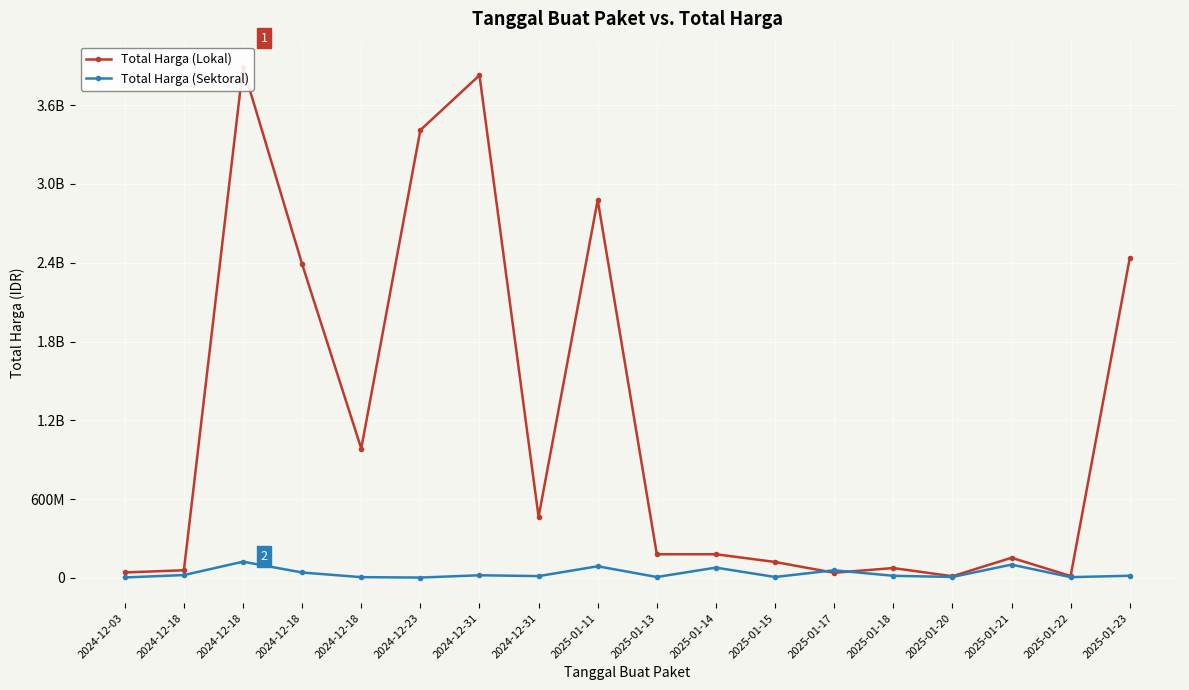

Is it true that Total Harga (Sektoral) equals 1846282 at 2024-12-03?

False